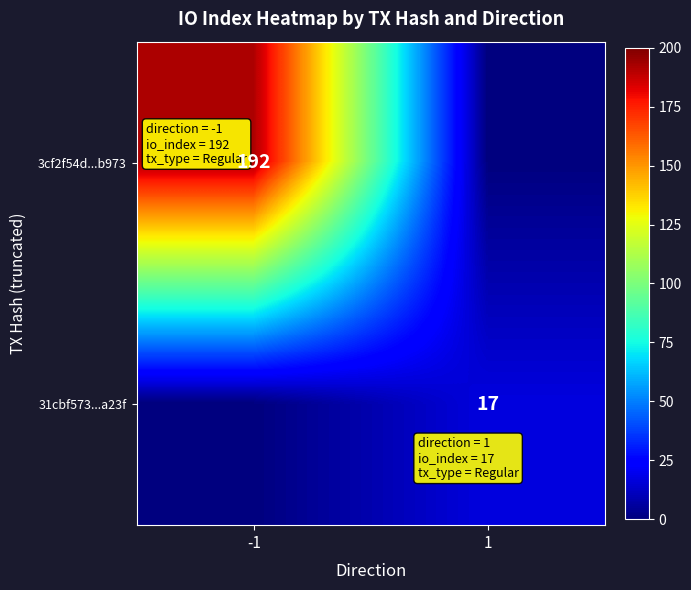

The 3cf2f54d...b973 series shows 192 at -1. True or false?

True